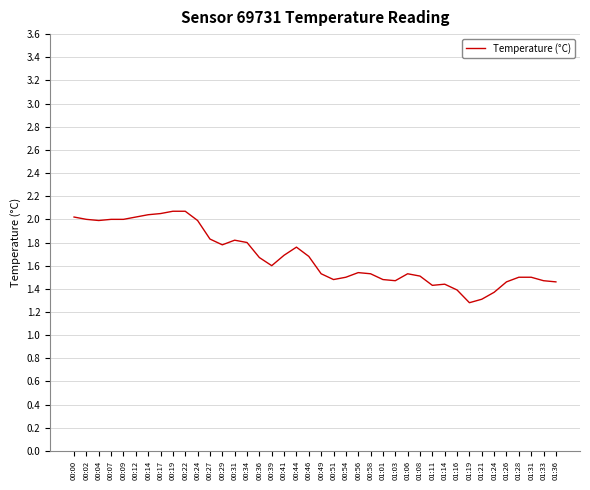

True or false: the data shows 1.0 at 01:01.

False